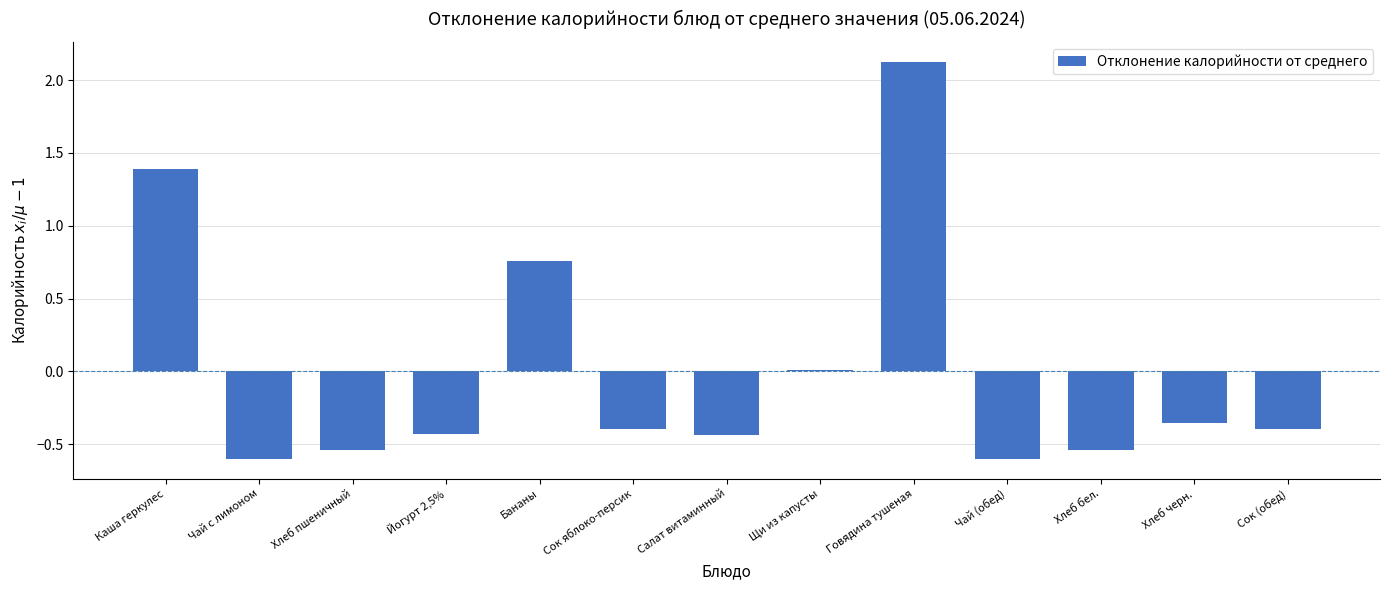

Between Сок (обед) and Щи из капусты, which is larger?

Щи из капусты